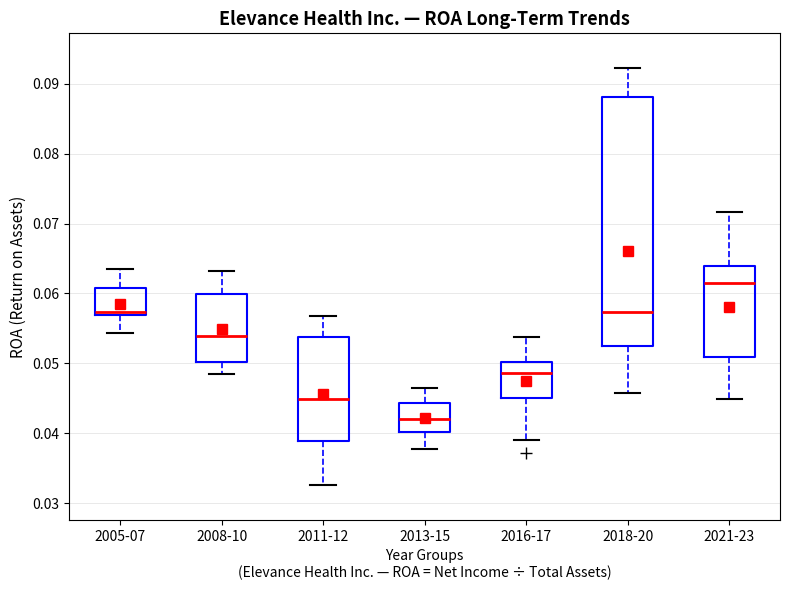

Which box is the tallest, from its lower edge to its upper edge?

2018-20